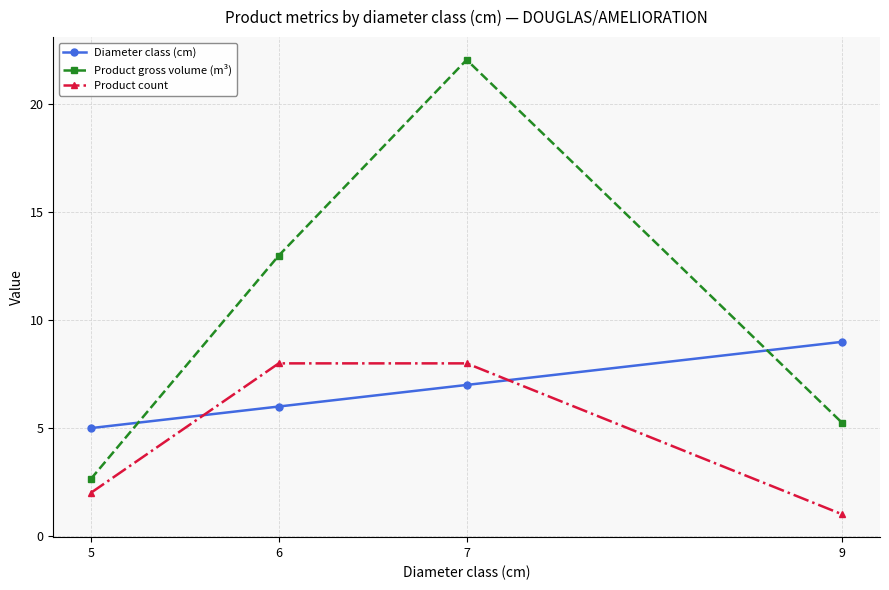

At which label is Product gross volume (m³) closest to 12?

6